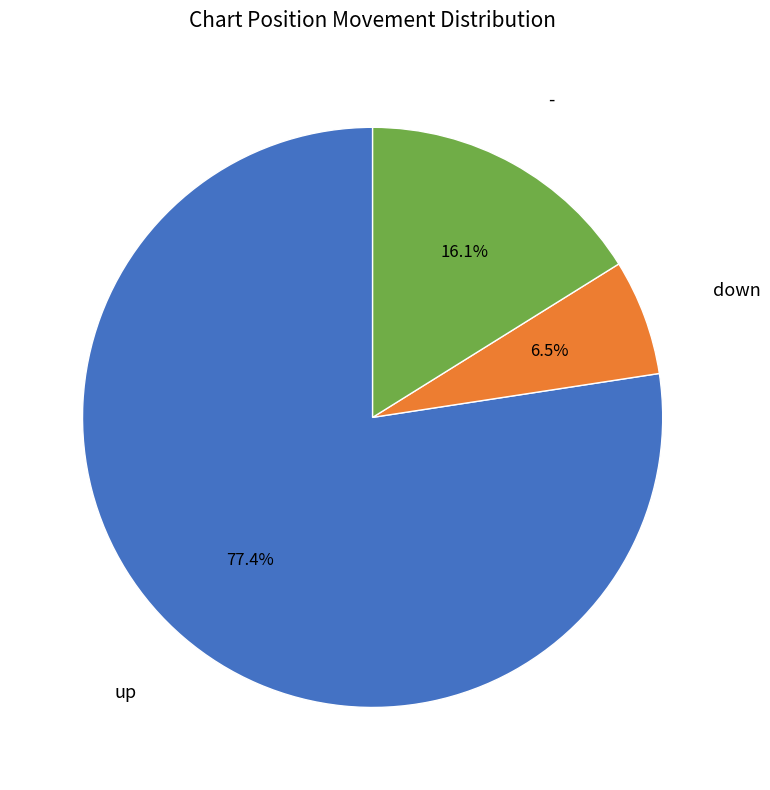

To the nearest percent, what percentage of the pie is up?

77%